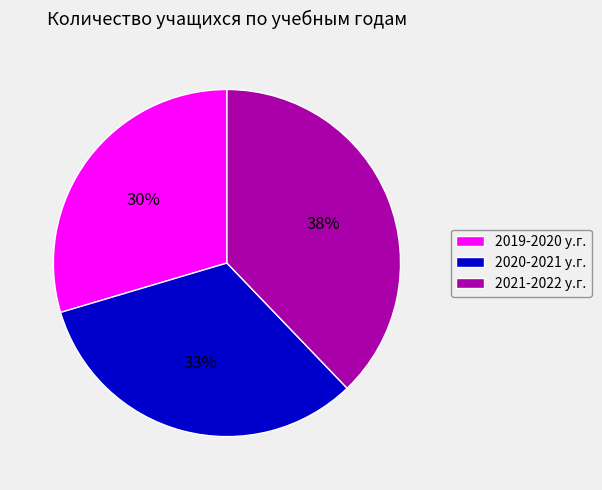

How many slices are in this pie chart?

3